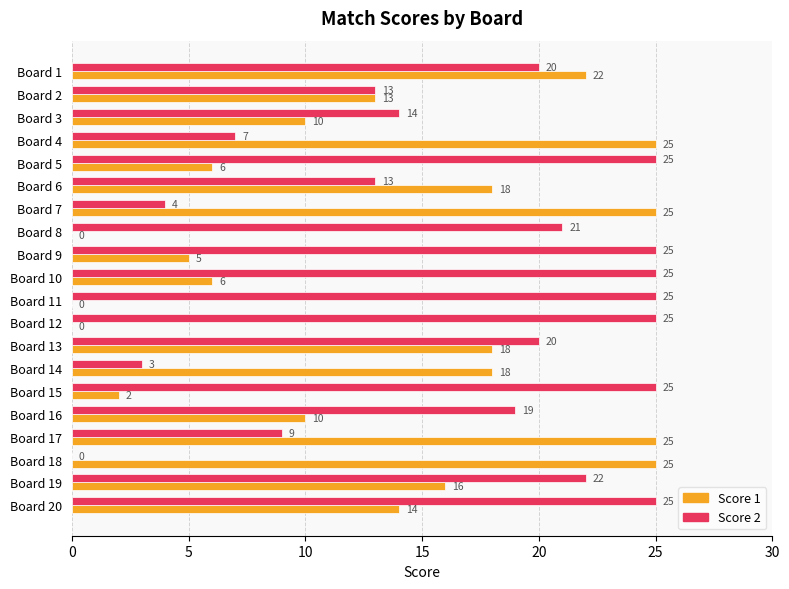

Where is Score 1 nearest to the value 12?

Board 2